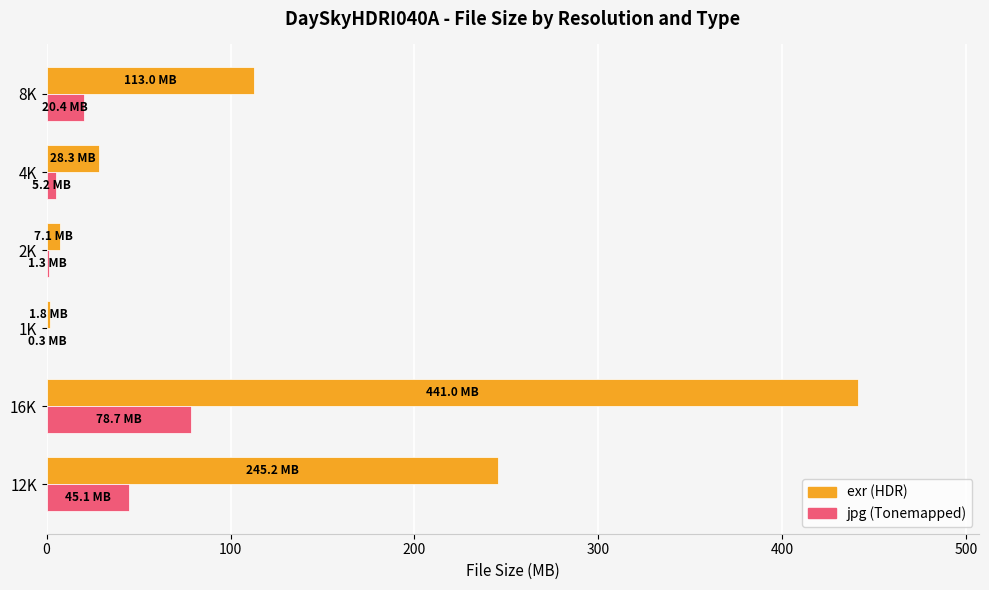

At which category is the sum across all series the highest?

16K